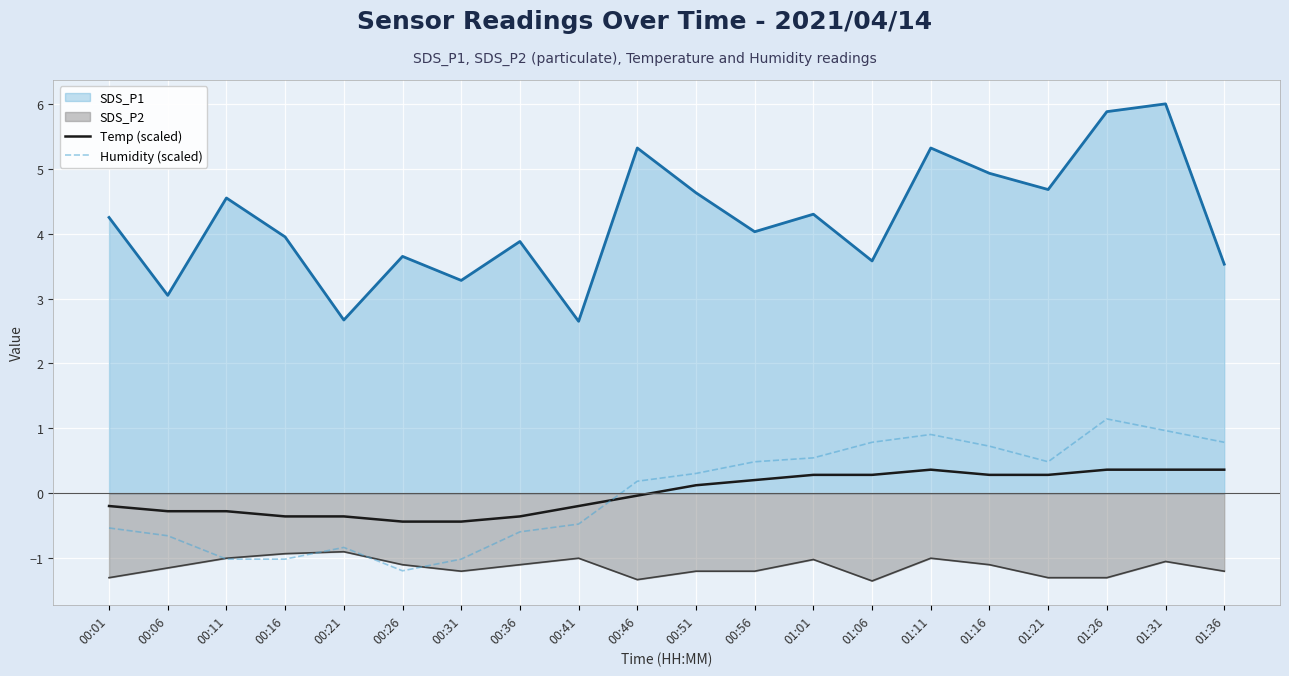

What is the spread (max minus min) of values at 01:16?

6.0